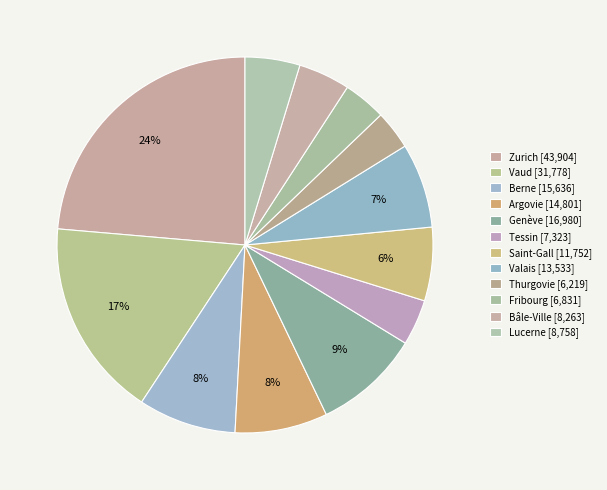

Count the number of slices in the pie.

12